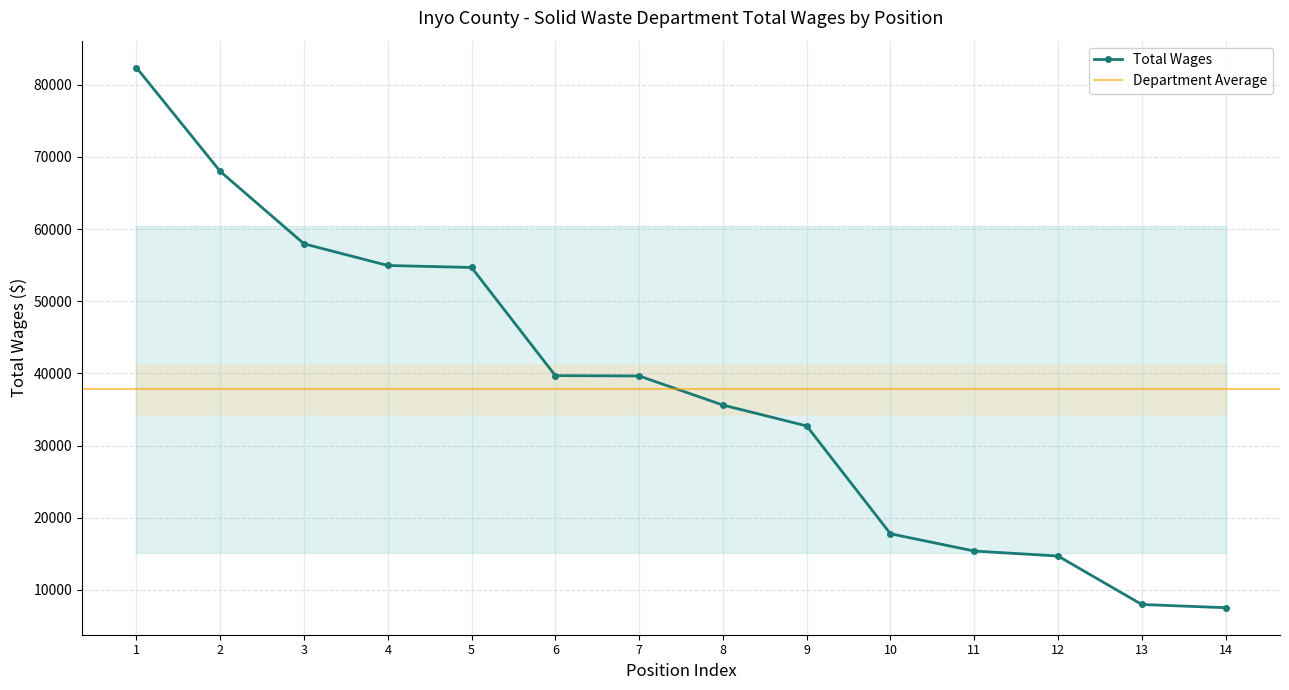

The value of Total Wages at 11 is 15386. True or false?

True